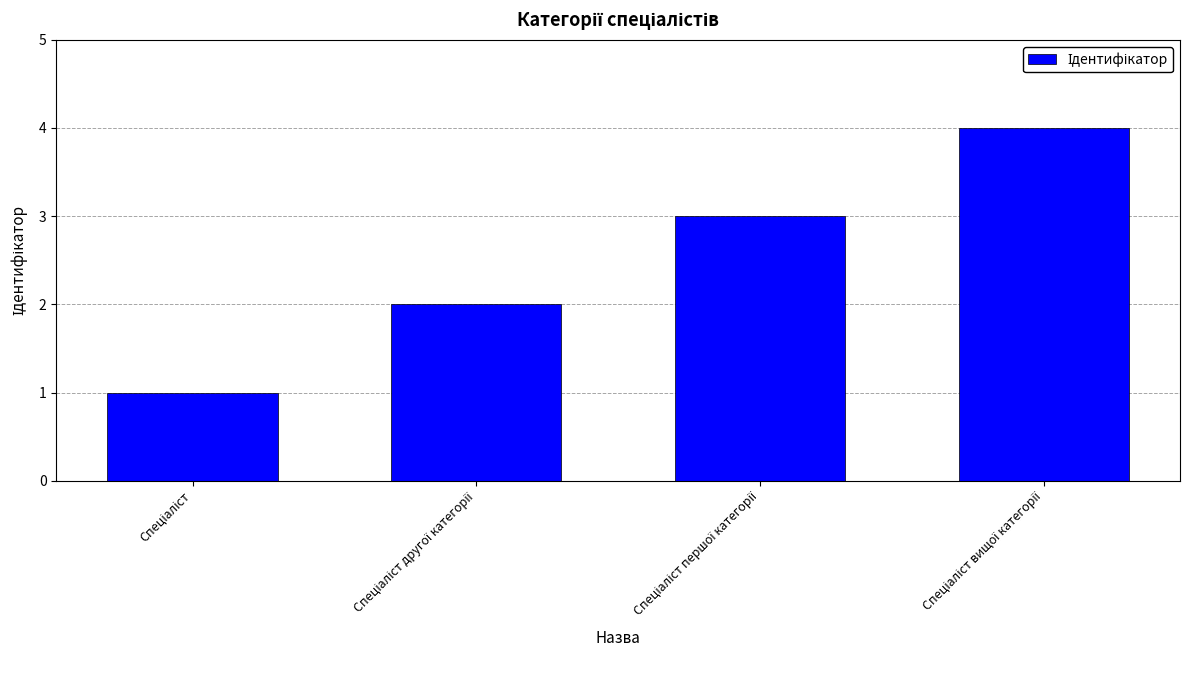

What is the difference between the maximum and minimum values?

3